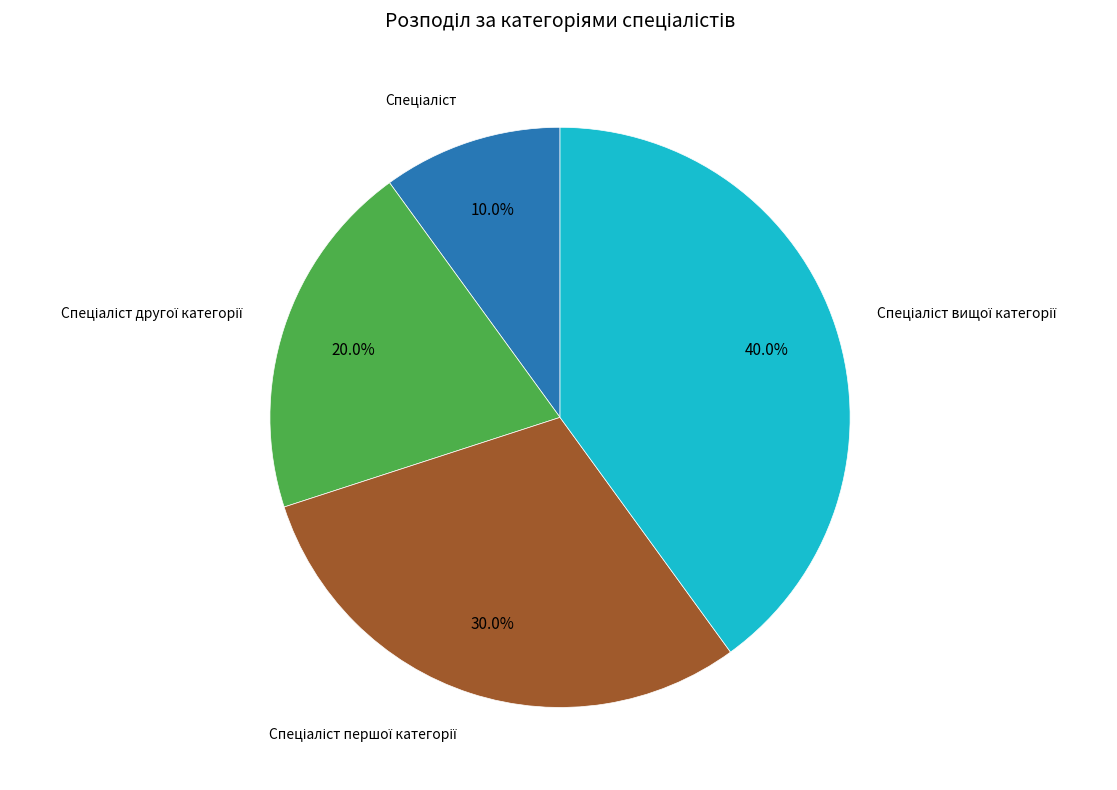

Does any single category account for the majority?

No